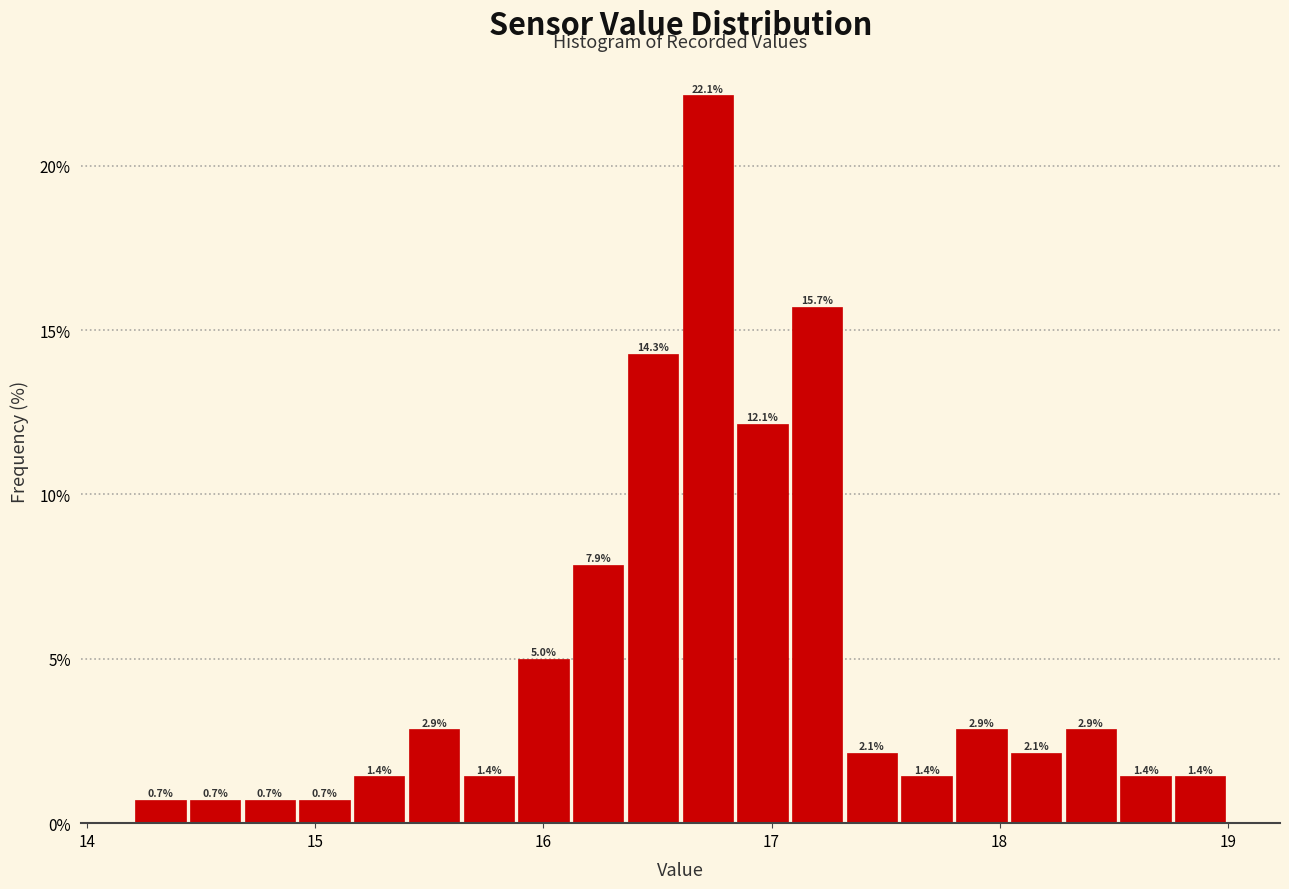

Around what value on the x-axis is the tallest bar? Give the approximate position of its centre, as read against the axis.

16.7